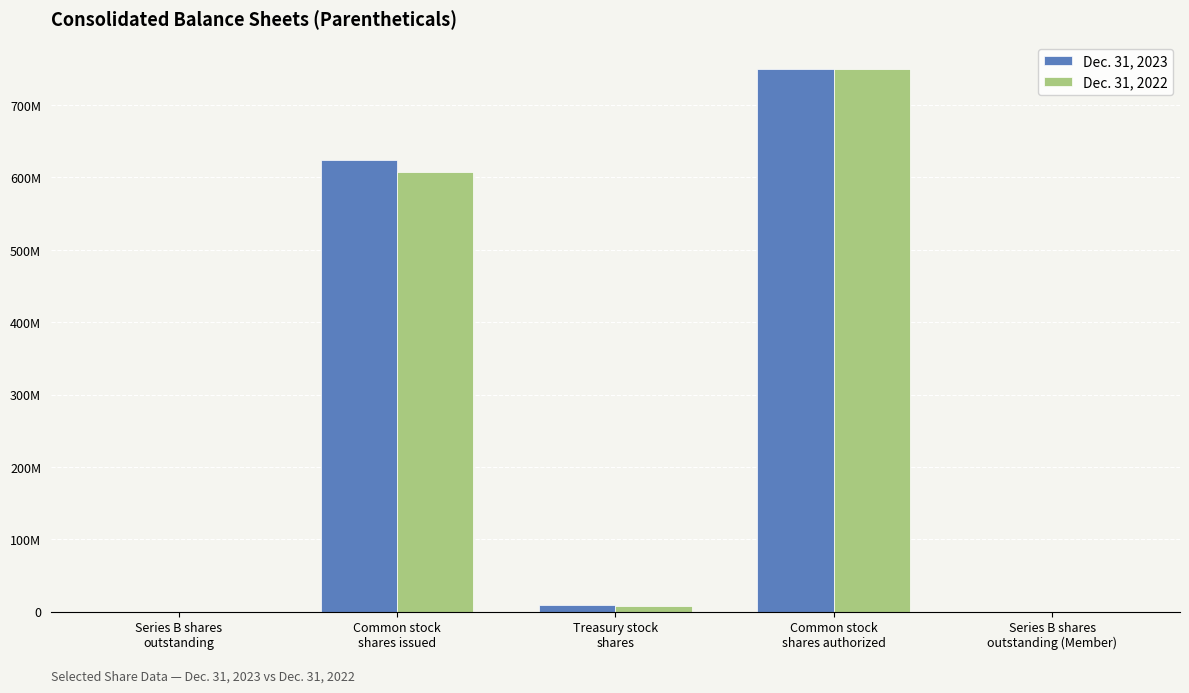

What is the highest value of the Dec. 31, 2022 series?

750000000